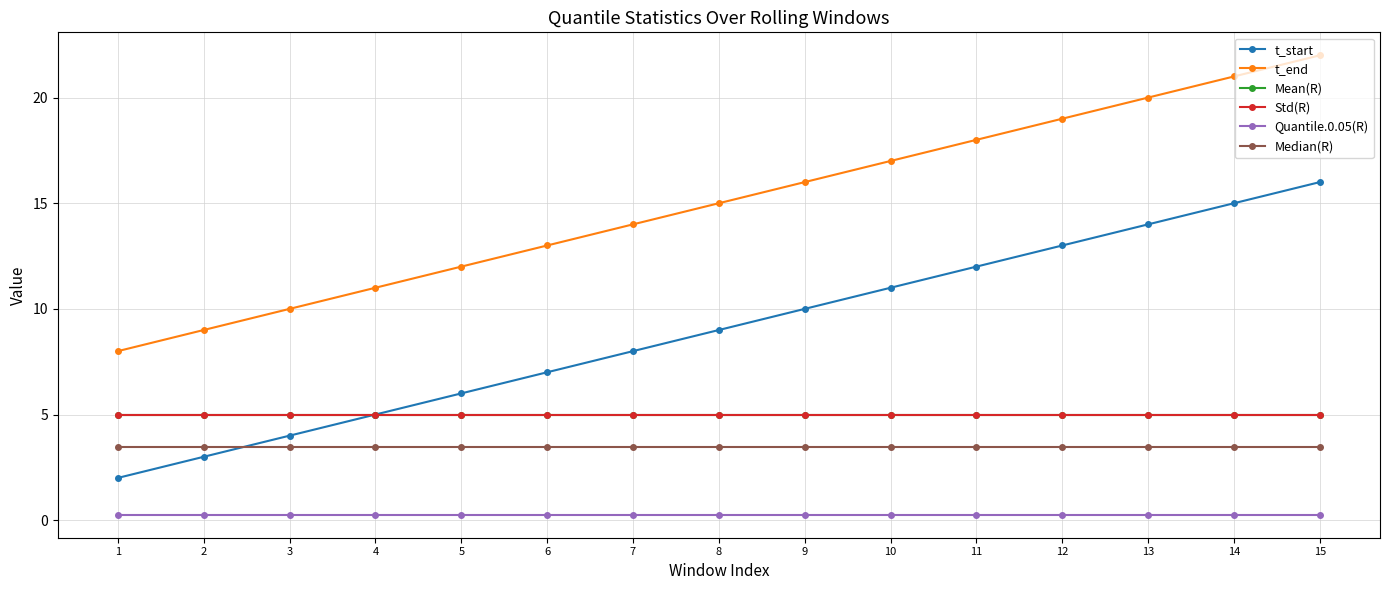

Between 7 and 8, which series saw the biggest shift?

t_start